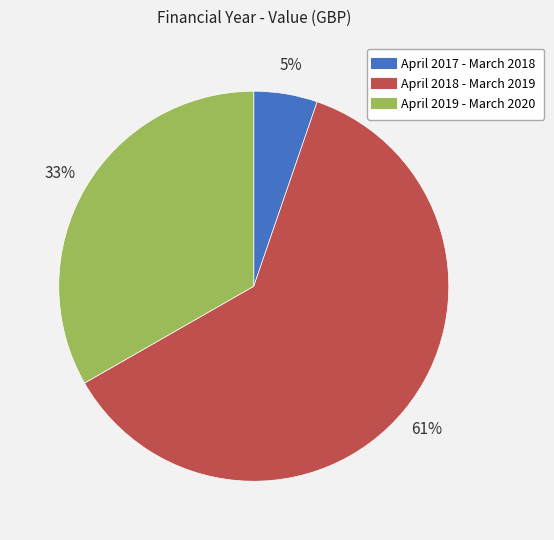

What is the ratio of the value at April 2019 - March 2020 to the value at April 2018 - March 2019?

0.5